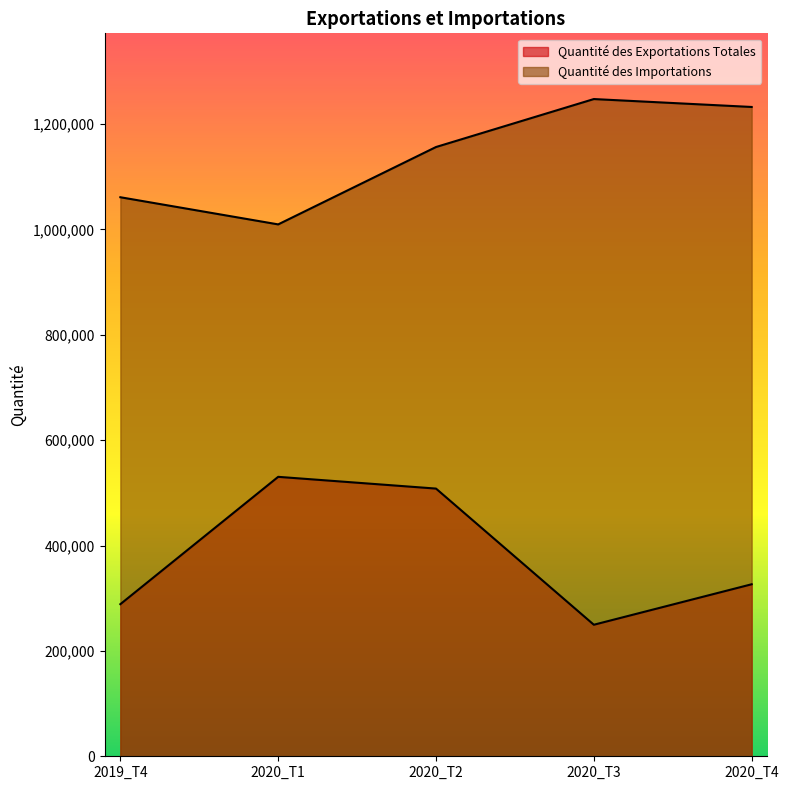

Reading left to right, transcribe all the data shown in this chart.

Quantité des Exportations Totales: 288657.1	530314.8	508025.1	249621.3	326445.4
Quantité des Importations: 1060924.9	1009386.6	1156228.3	1247247.7	1232229.1